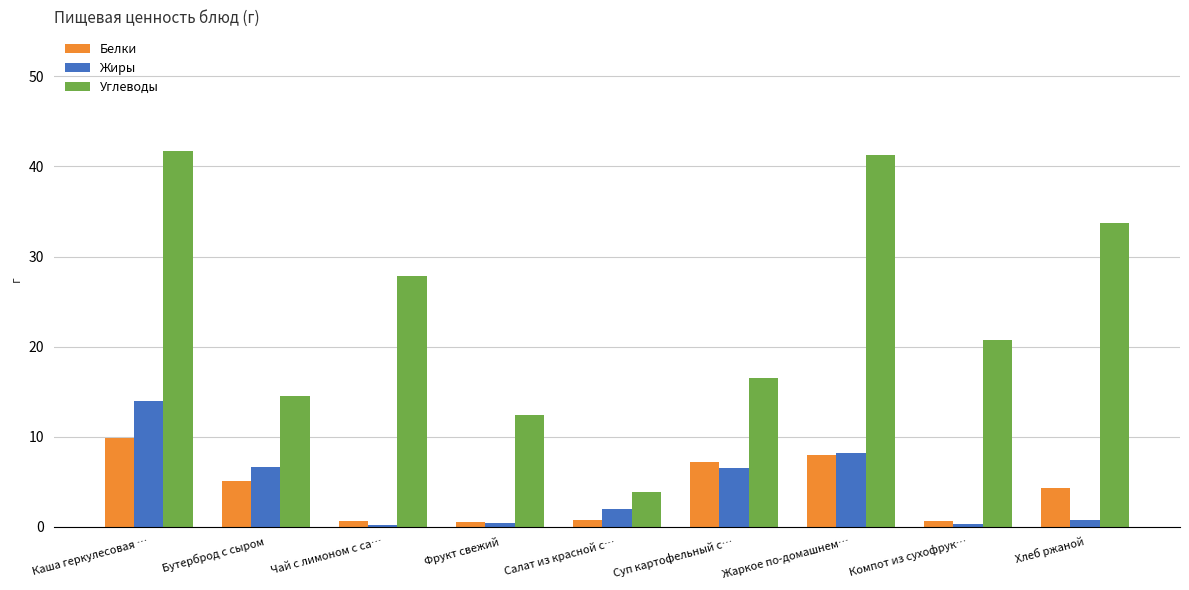

Does the chart contain stacked bars?

No